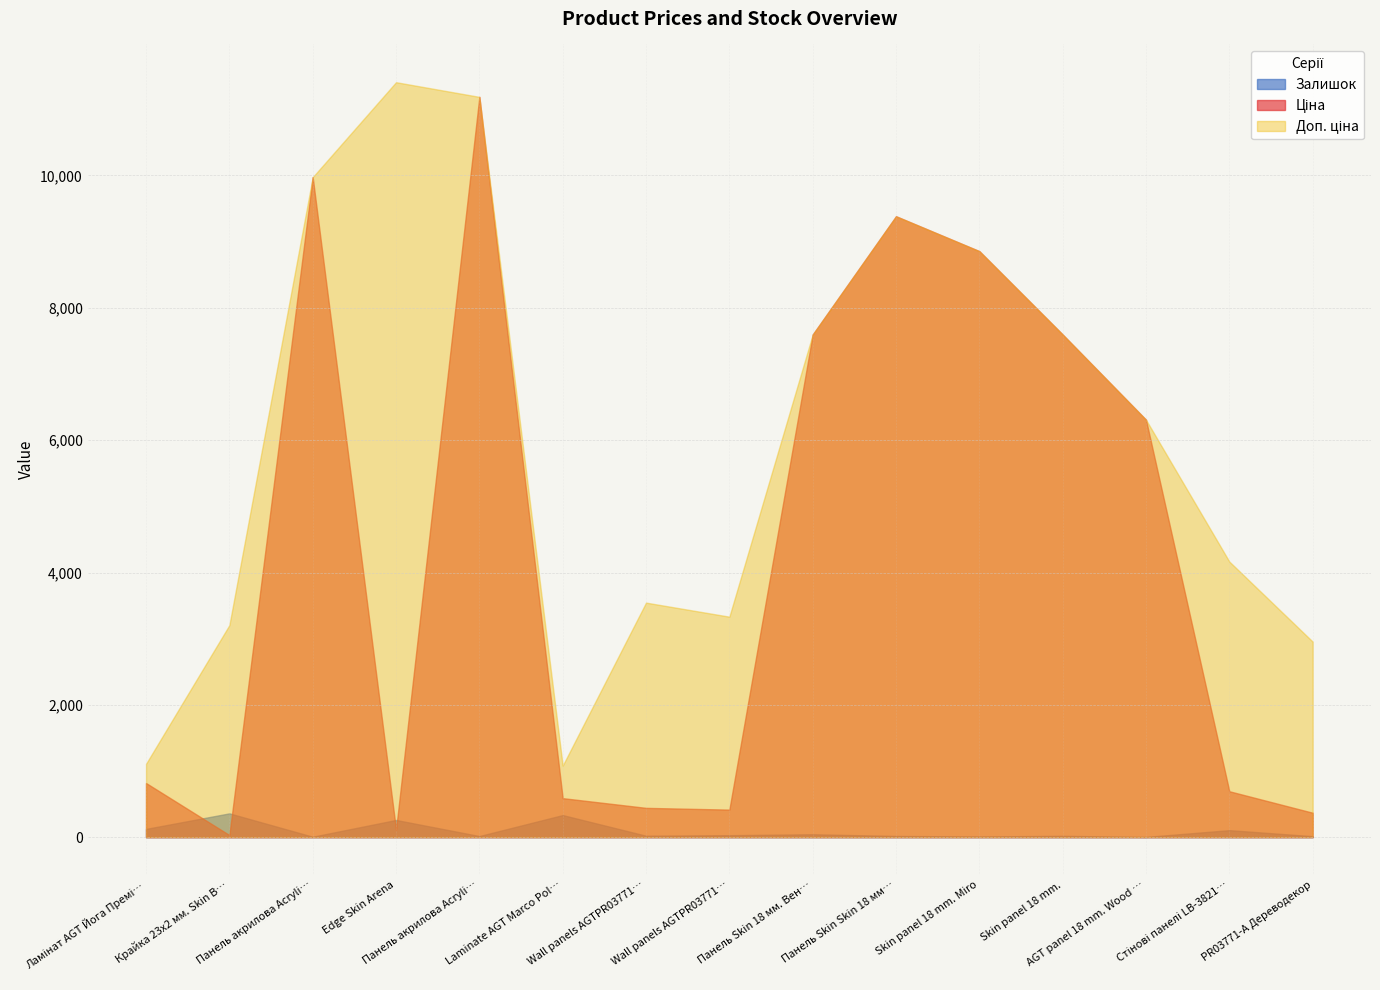

At how many categories does at least one series exceed 7424?

7